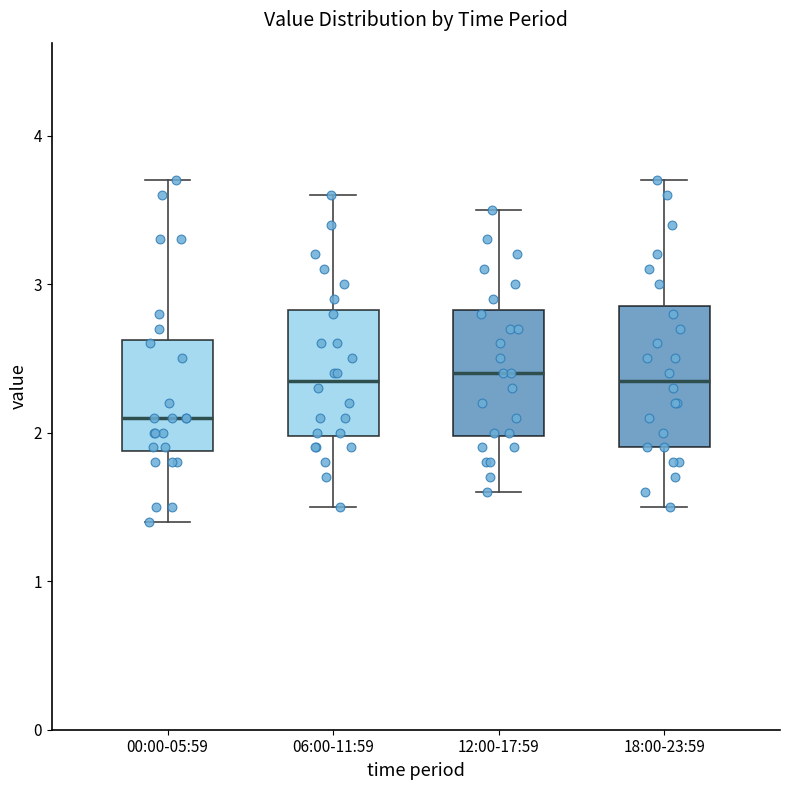

Where does the median line of the box for 06:00-11:59 sit on the y-axis? The values are not printed on the chart, so give them approximately, as read against the axis.

2.4